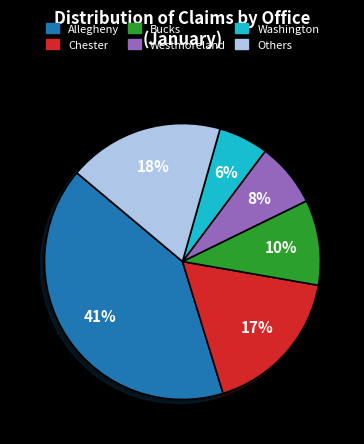

Does any single category account for the majority?

No